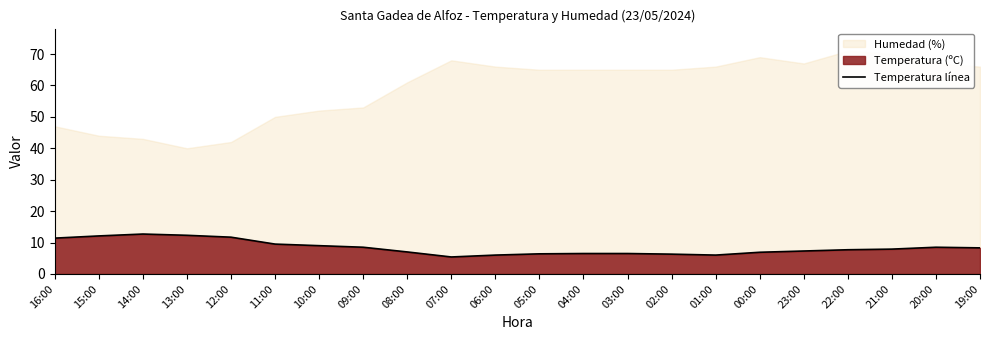

What is the change in value from 16:00 to 09:00?

-2.9